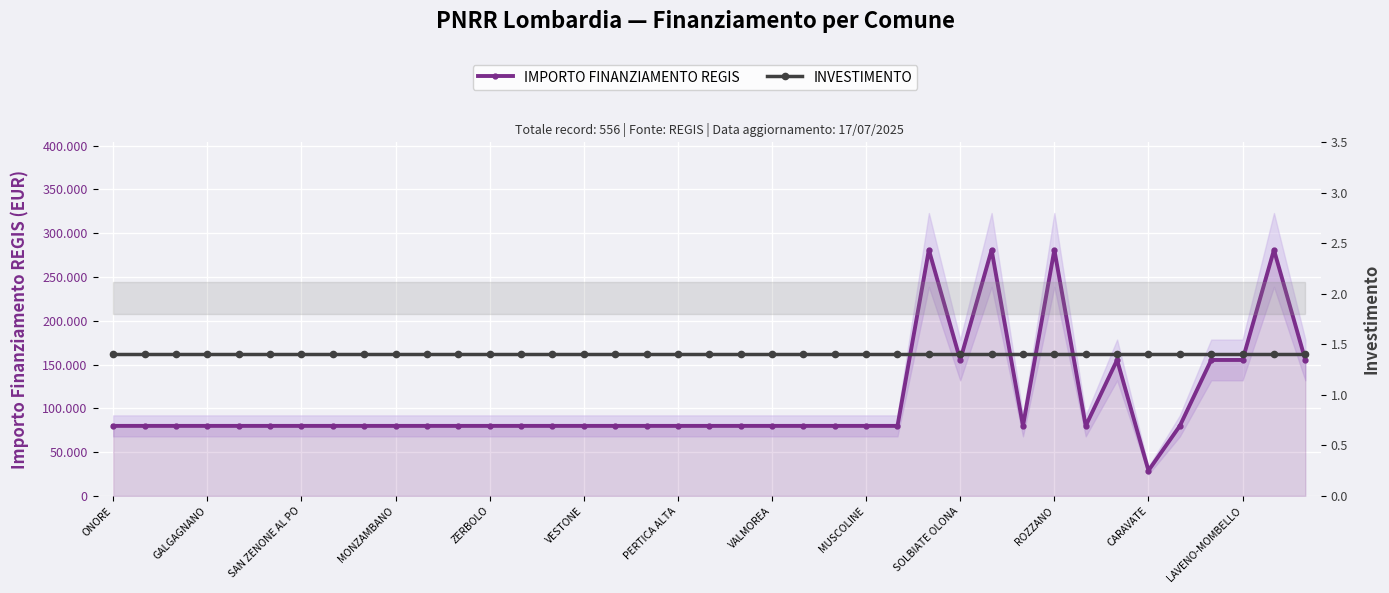

True or false: IMPORTO FINANZIAMENTO REGIS has a value of 22037.8 at 22.

False